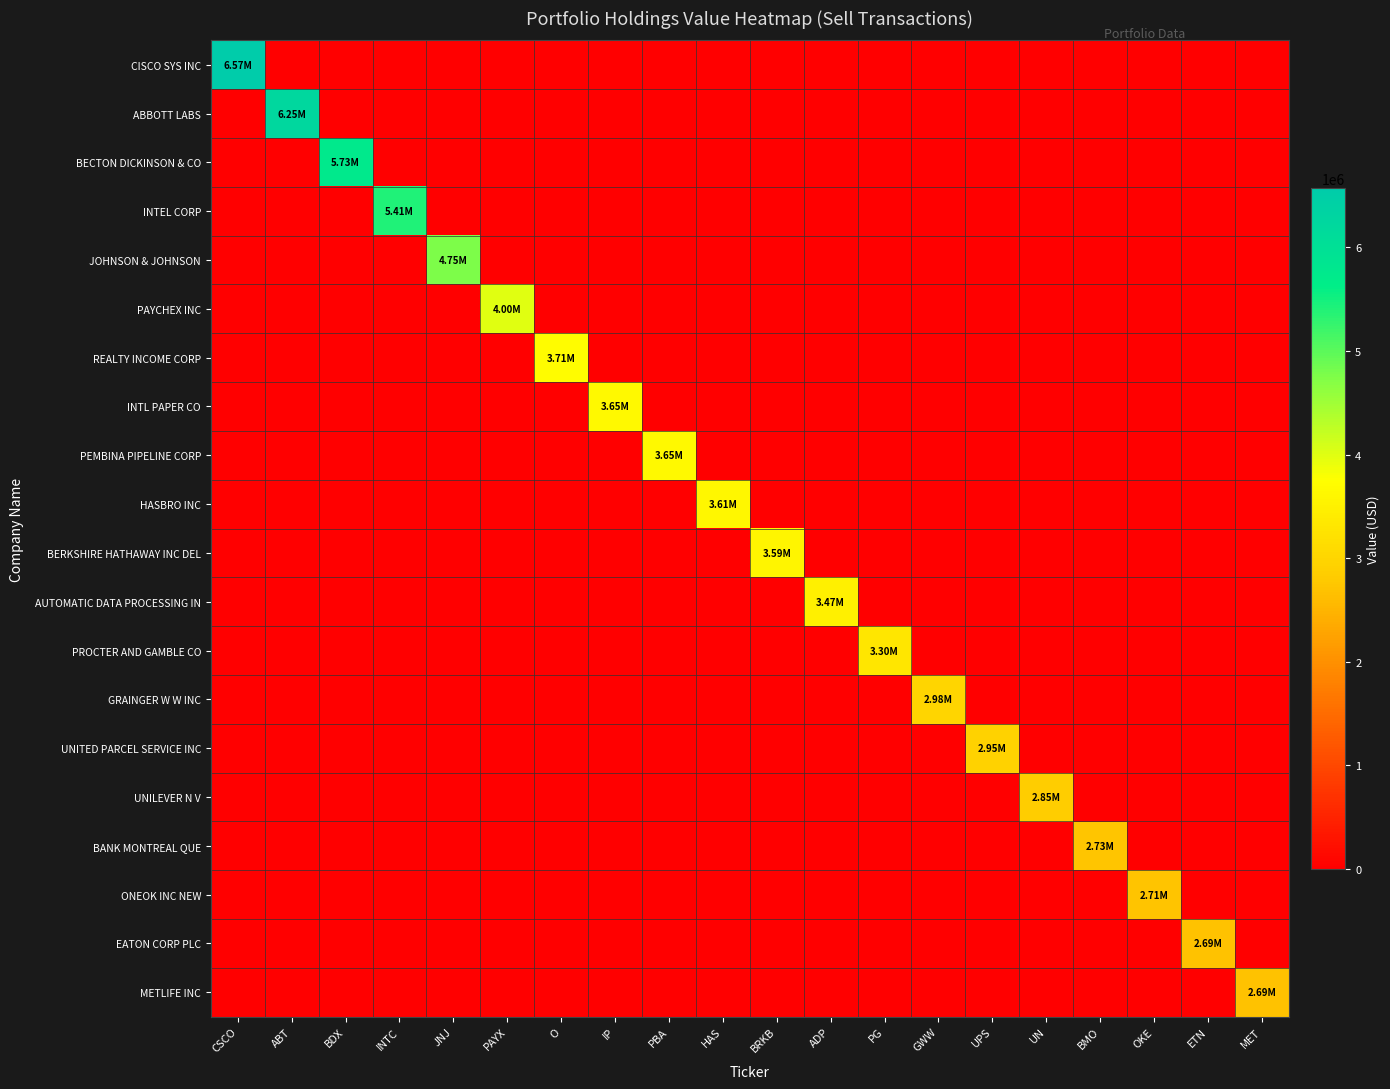

Count the number of categories in the chart.

20